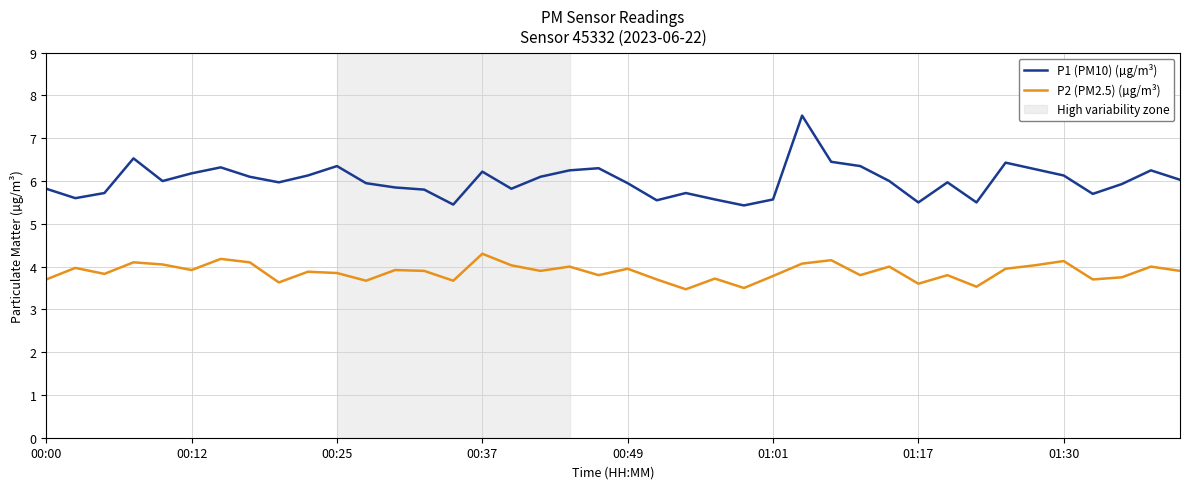

What is the minimum value for P1 (PM10) (µg/m³)?

5.4